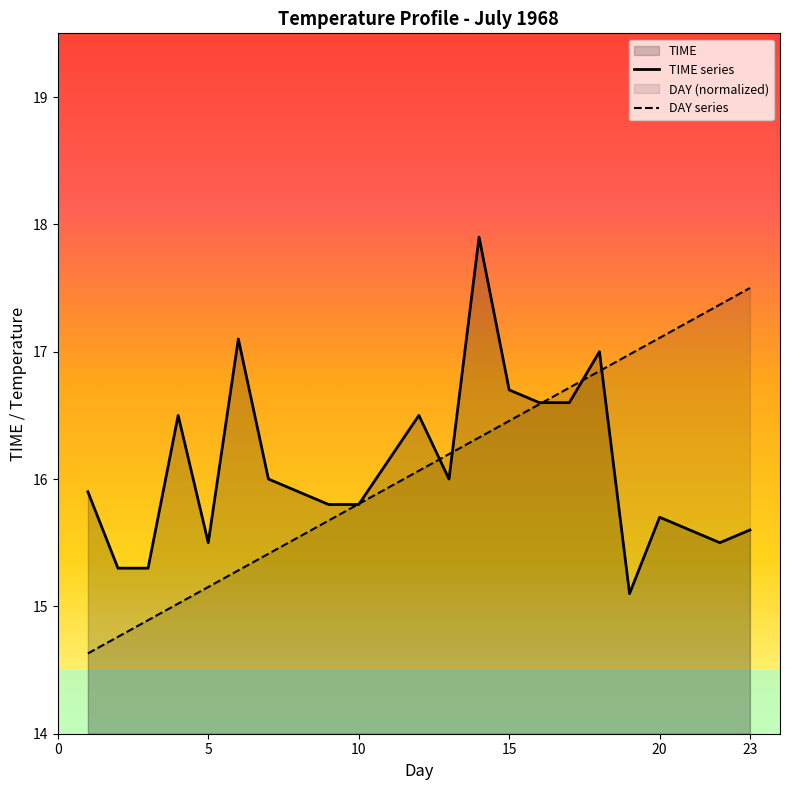

The DAY series shows 26.9 at 16. True or false?

False